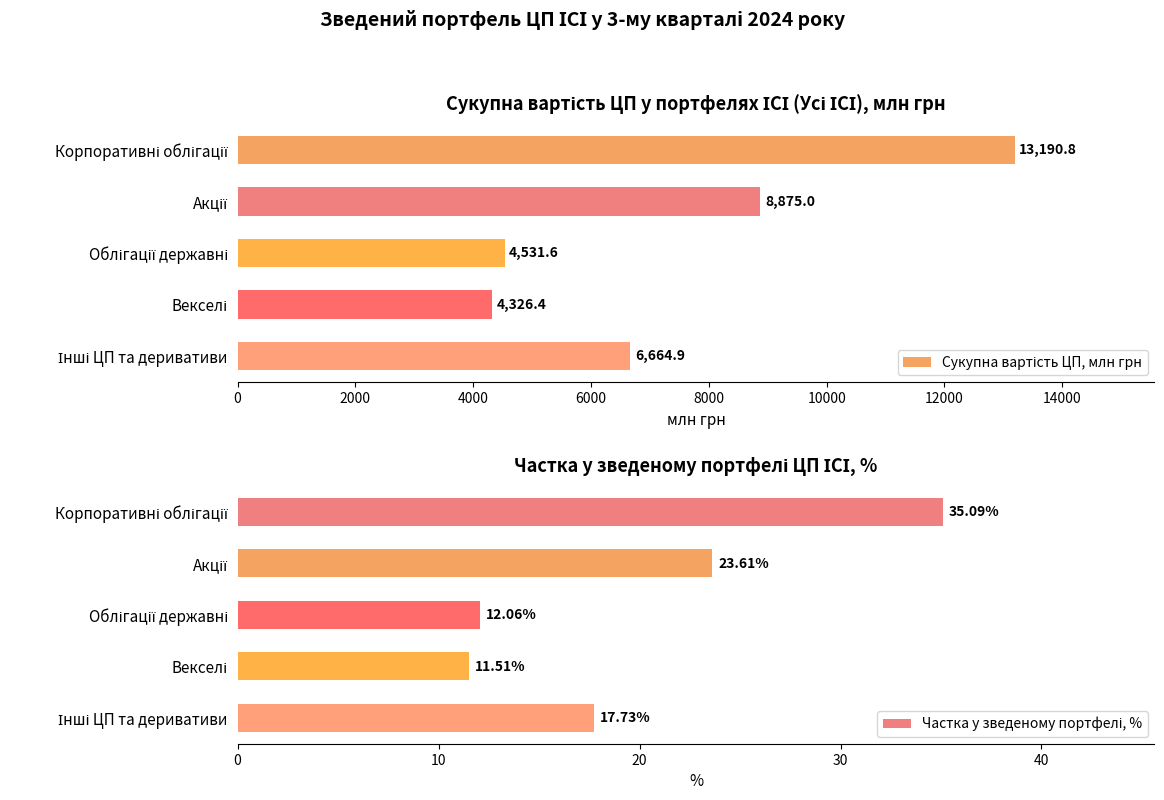

What is the maximum value shown in the chart?

13190.8